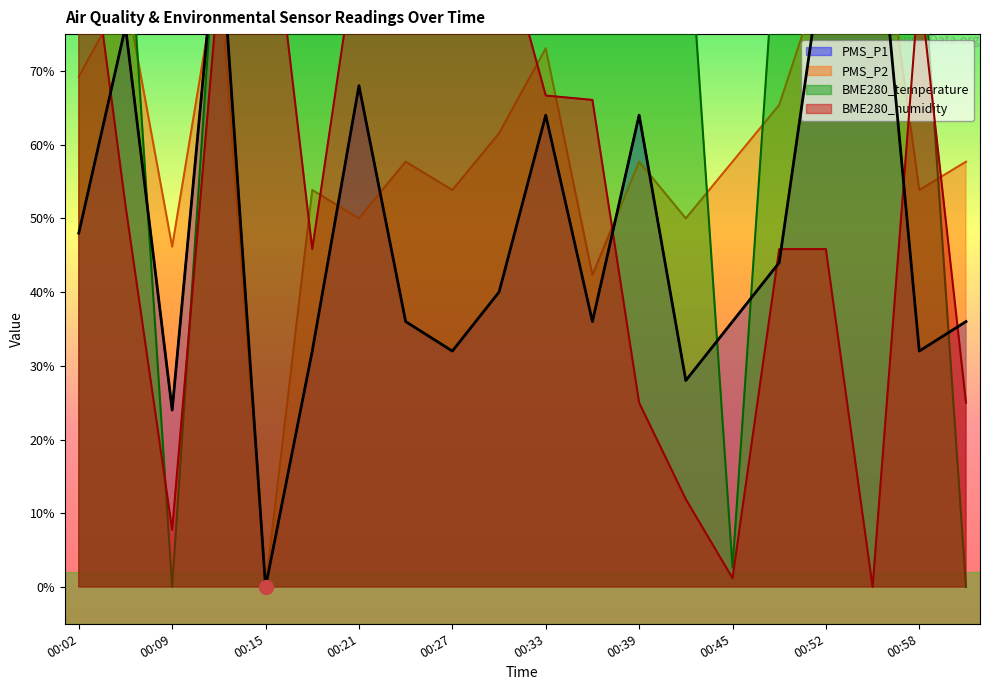

What is the difference between the highest and lowest values at 00:12?

13.1